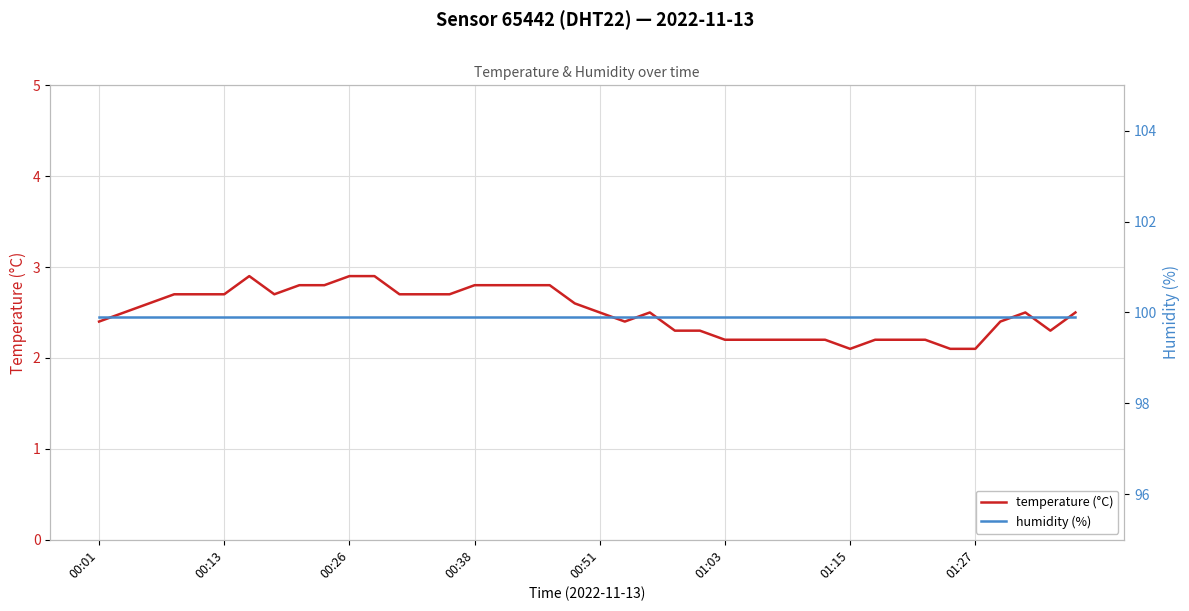

What are all the series names shown in the legend?

temperature (°C), humidity (%)